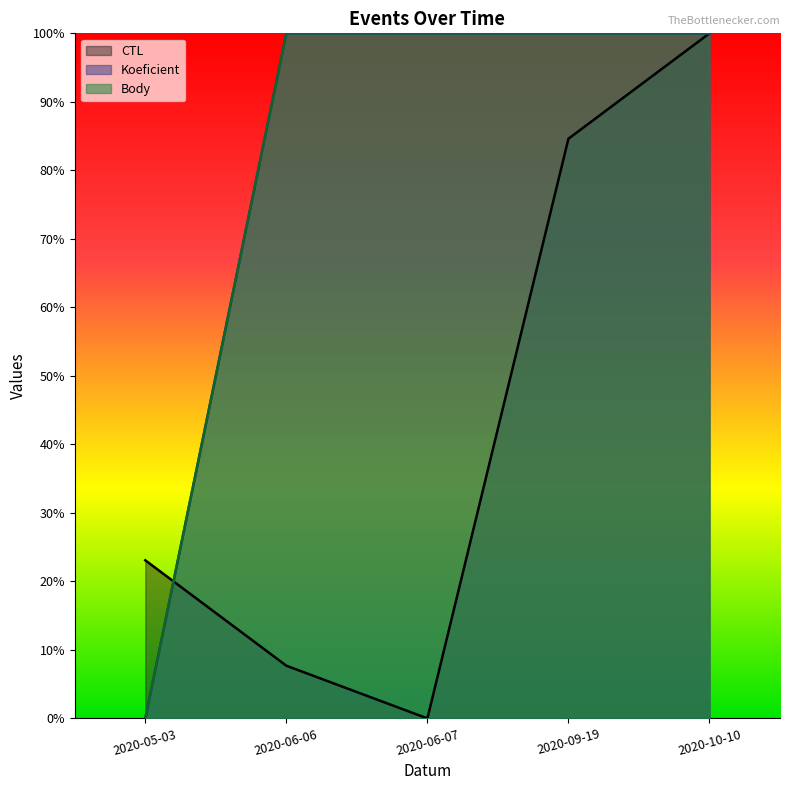

Between 2020-05-03 and 2020-06-07, which series saw the biggest shift?

Koeficient